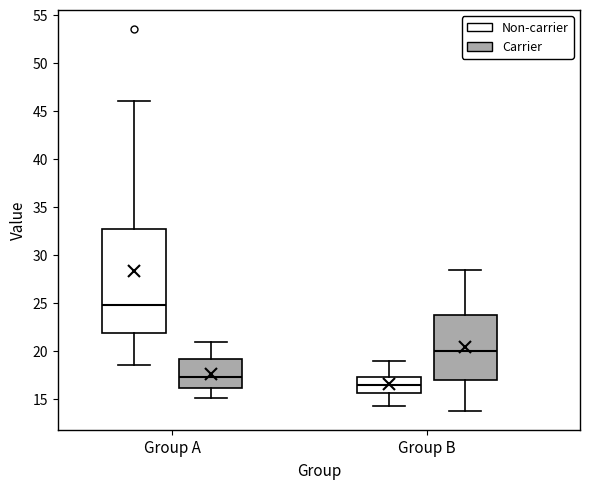

Comparing the boxes themselves (not the whiskers), which one is the tallest?

Group A (Non-carrier)